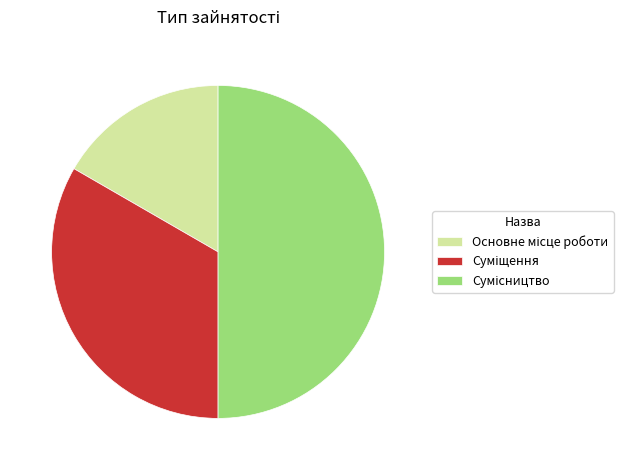

How many segments does this pie chart have?

3